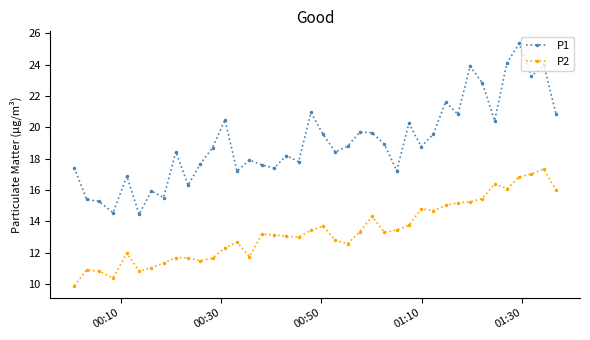

Which series has the largest total across all categories?

P1